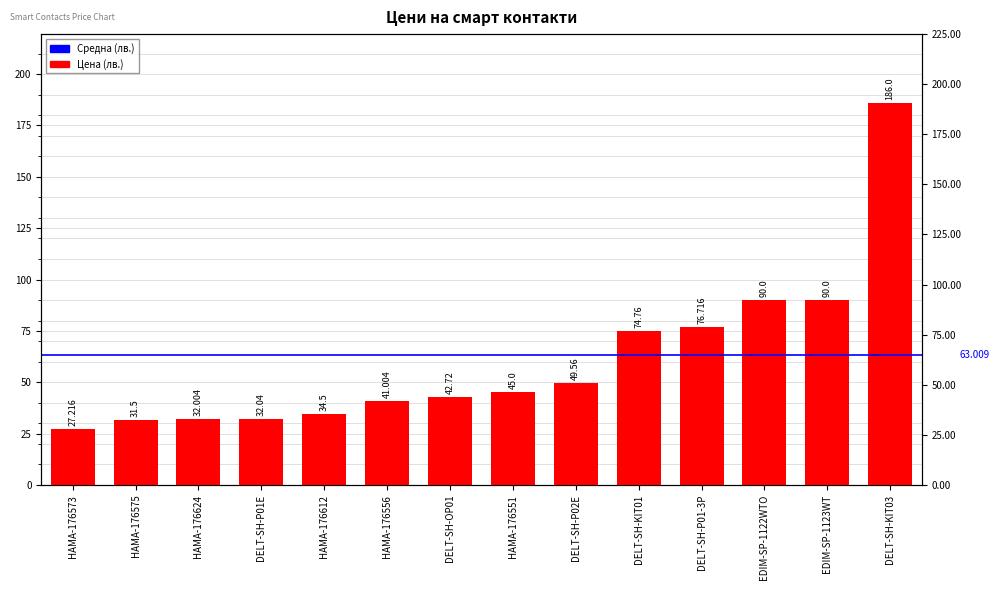

Reading right to left, list all the values displayed in this chart.

DELT-SH-KIT03=186.0	EDIM-SP-1123WT=90.0	EDIM-SP-1122WTO=90.0	DELT-SH-P01-3P=76.7	DELT-SH-KIT01=74.8	DELT-SH-P02E=49.6	HAMA-176551=45.0	DELT-SH-OP01=42.7	HAMA-176556=41.0	HAMA-176612=34.5	DELT-SH-P01E=32.0	HAMA-176624=32.0	HAMA-176575=31.5	HAMA-176573=27.2